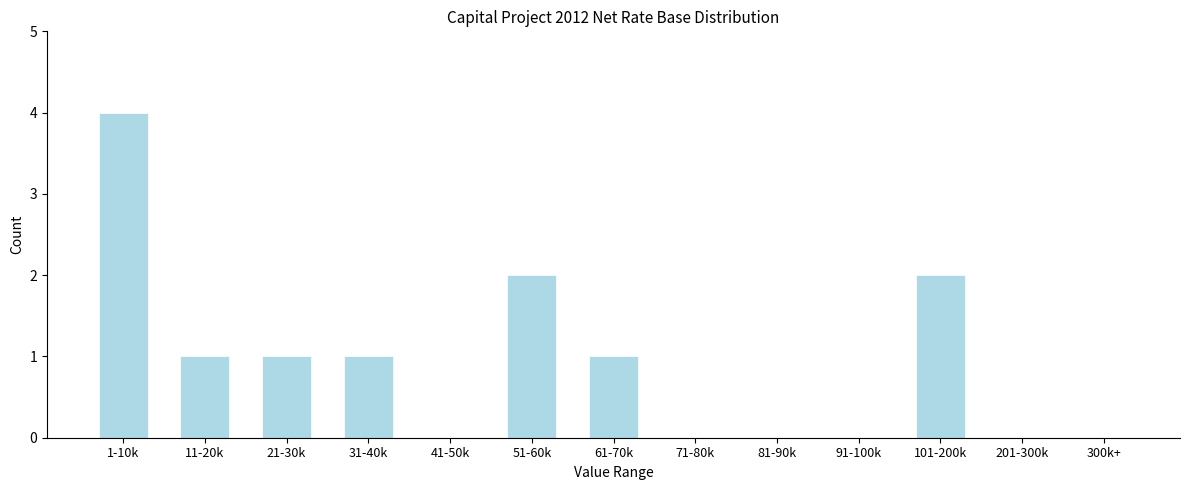

Reading left to right, transcribe all the data shown in this chart.

1-10k=4	11-20k=1	21-30k=1	31-40k=1	41-50k=0	51-60k=2	61-70k=1	71-80k=0	81-90k=0	91-100k=0	101-200k=2	201-300k=0	300k+=0